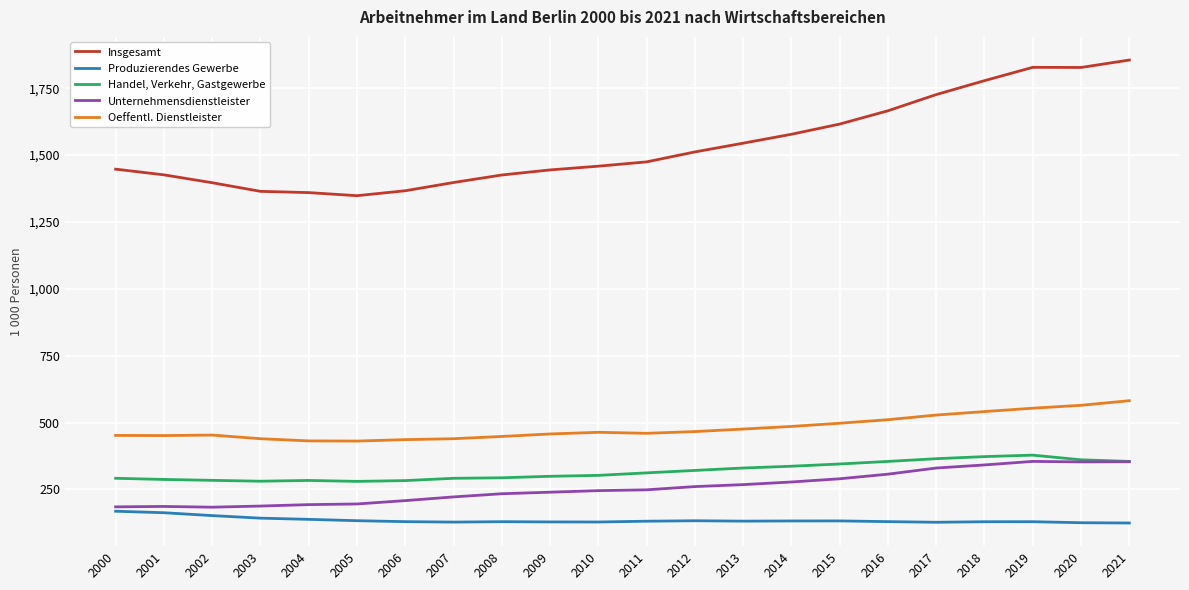

What is the total value across all series at 2004?

2407.1